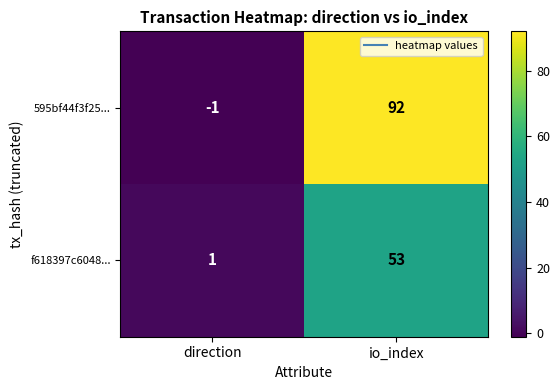

How many values in 595bf44f3f25... are above zero?

1